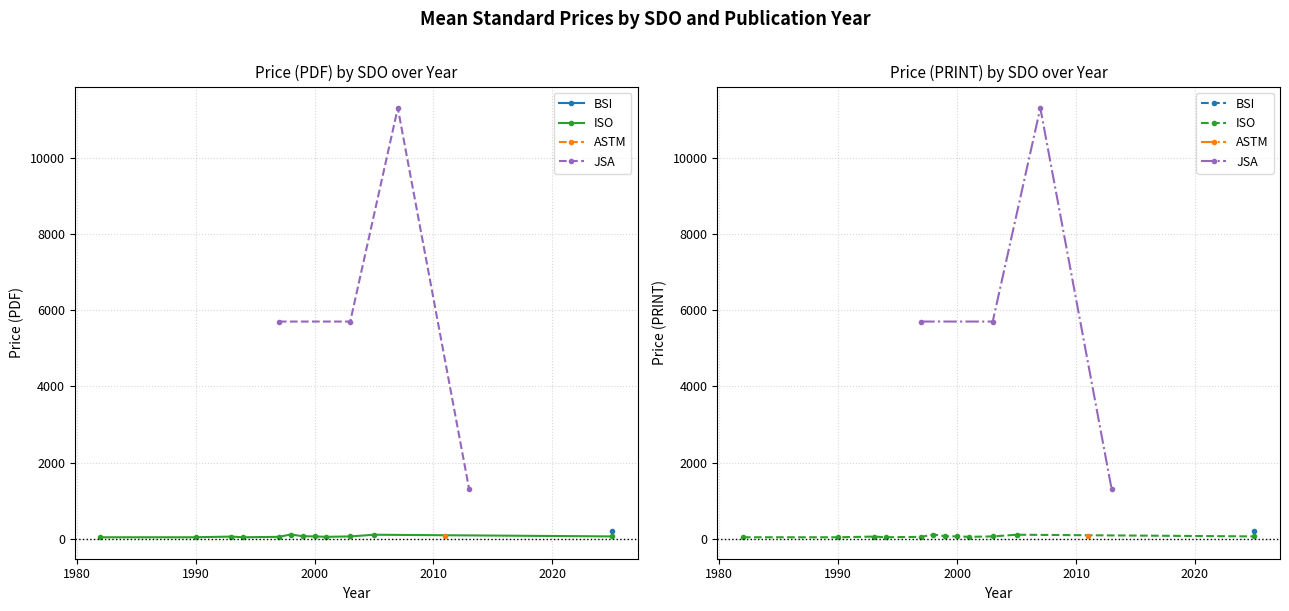

What is the value of the Price (PDF) point at the 14th from the left?

5700